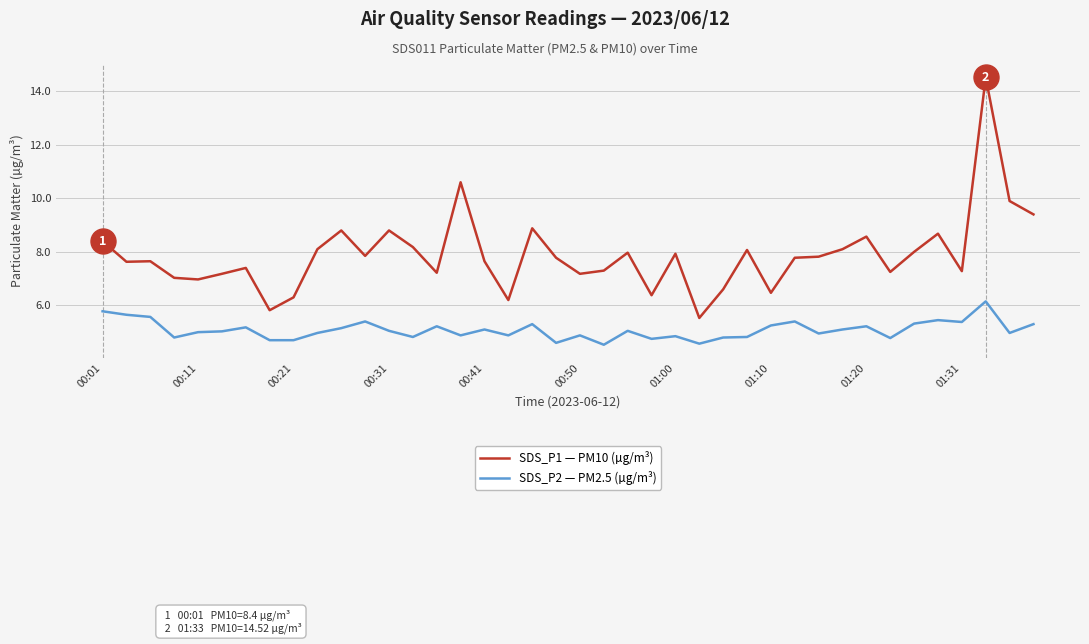

List the series in order of their peak value, highest first.

SDS_P1 — PM10 (µg/m³), SDS_P2 — PM2.5 (µg/m³)